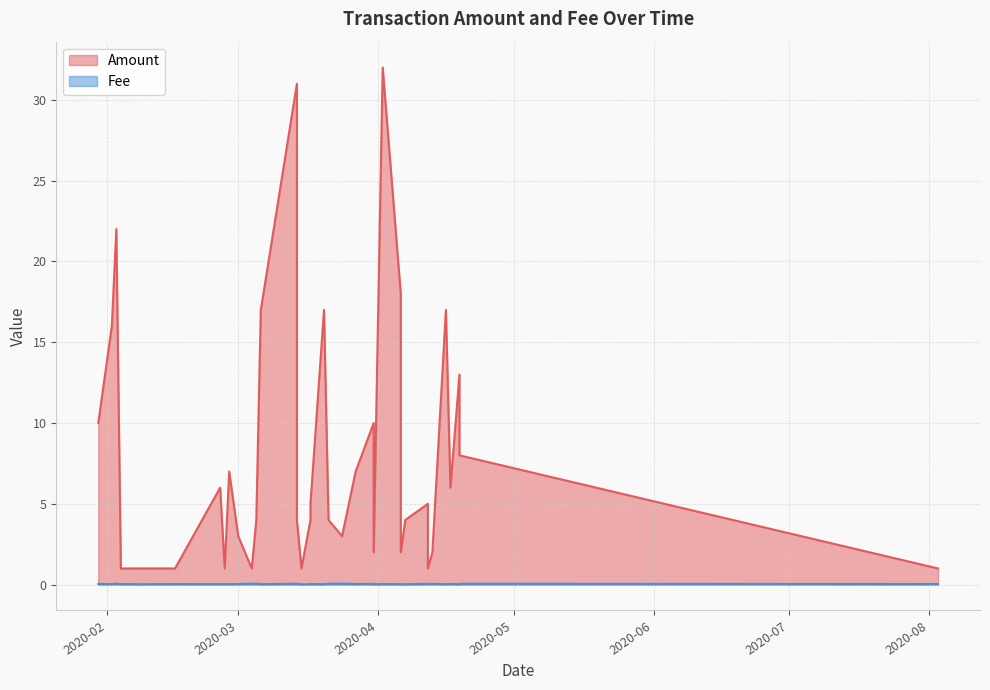

How many data points in Amount are less than 5?

18